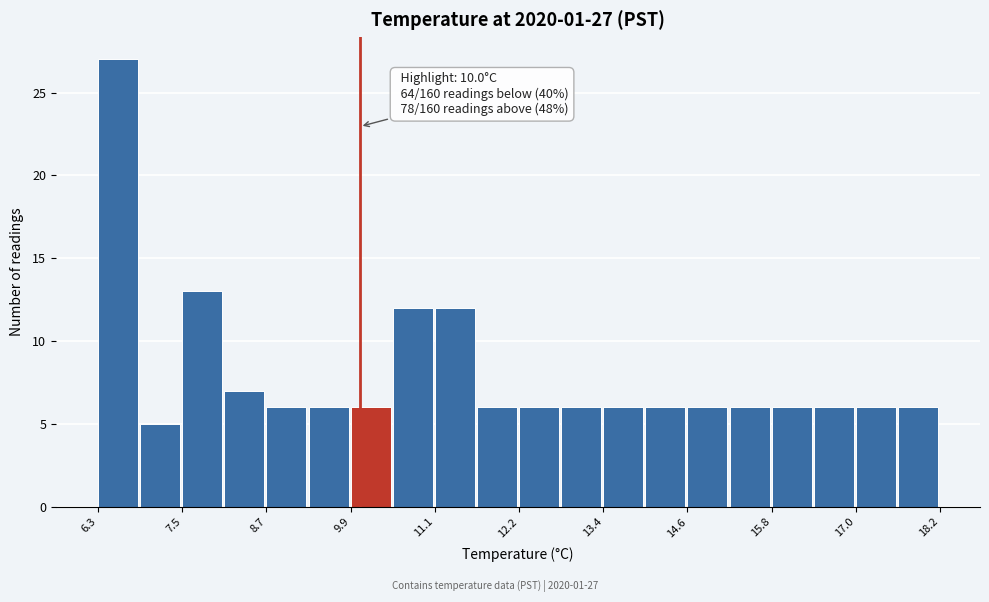

Read against the x-axis, roughly where is the centre of the tallest bar?

6.6